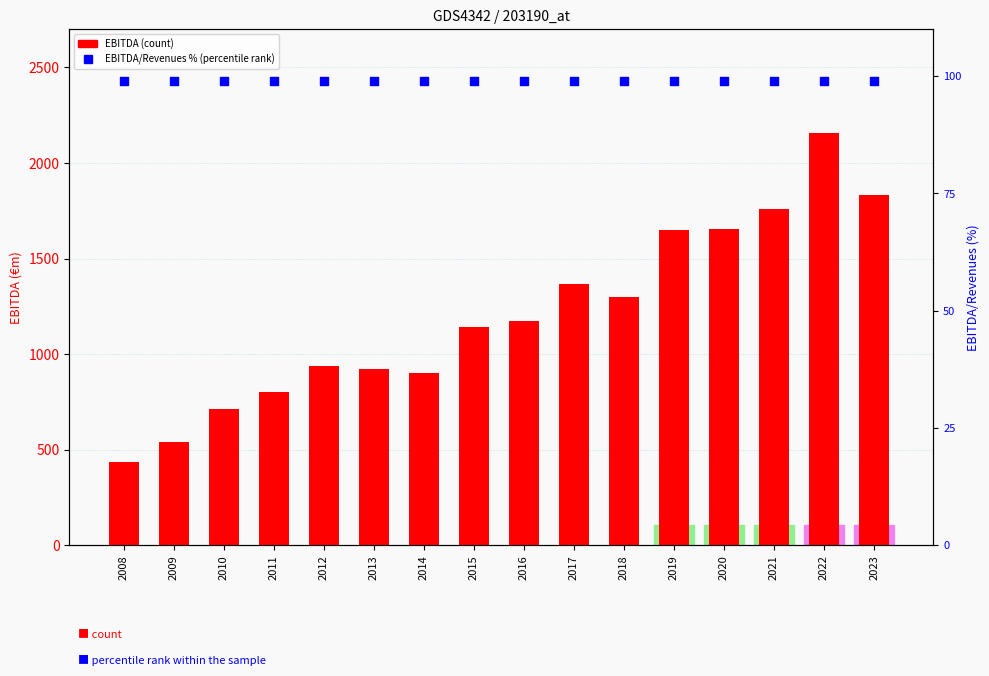

At which category is the sum across all series the highest?

2022